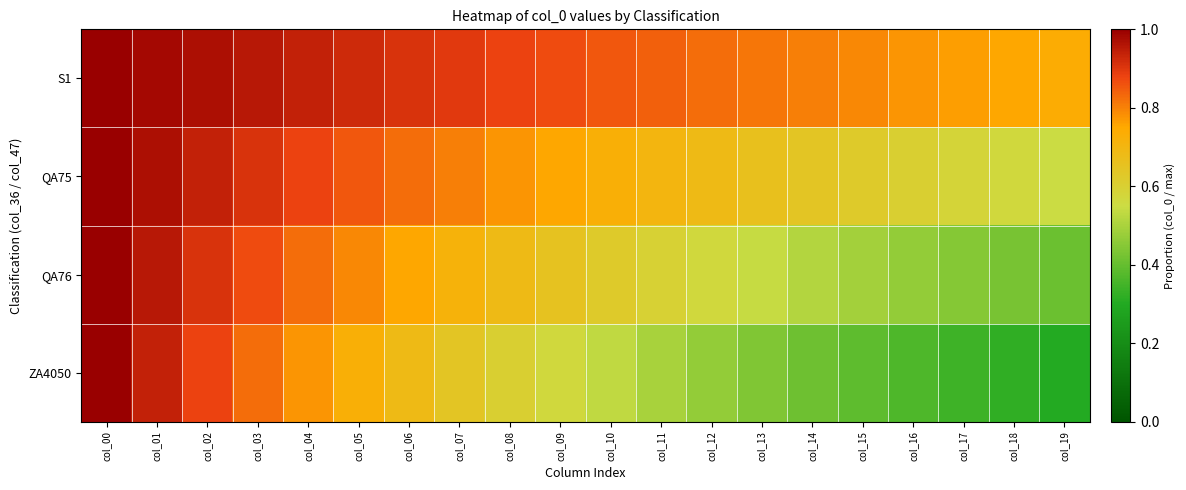

Reading left to right, list all the values displayed in this chart.

S1: col_00=1.0	col_01=1.0	col_02=1.0	col_03=1.0	col_04=0.9	col_05=0.9	col_06=0.9	col_07=0.9	col_08=0.9	col_09=0.9	col_10=0.9	col_11=0.8	col_12=0.8	col_13=0.8	col_14=0.8	col_15=0.8	col_16=0.8	col_17=0.8	col_18=0.8	col_19=0.7
QA75: col_00=1.0	col_01=1.0	col_02=0.9	col_03=0.9	col_04=0.9	col_05=0.9	col_06=0.8	col_07=0.8	col_08=0.8	col_09=0.8	col_10=0.7	col_11=0.7	col_12=0.7	col_13=0.7	col_14=0.6	col_15=0.6	col_16=0.6	col_17=0.6	col_18=0.6	col_19=0.5
QA76: col_00=1.0	col_01=1.0	col_02=0.9	col_03=0.9	col_04=0.8	col_05=0.8	col_06=0.8	col_07=0.7	col_08=0.7	col_09=0.7	col_10=0.6	col_11=0.6	col_12=0.6	col_13=0.5	col_14=0.5	col_15=0.5	col_16=0.5	col_17=0.4	col_18=0.4	col_19=0.4
ZA4050: col_00=1.0	col_01=0.9	col_02=0.9	col_03=0.8	col_04=0.8	col_05=0.7	col_06=0.7	col_07=0.6	col_08=0.6	col_09=0.6	col_10=0.5	col_11=0.5	col_12=0.5	col_13=0.4	col_14=0.4	col_15=0.4	col_16=0.4	col_17=0.3	col_18=0.3	col_19=0.3